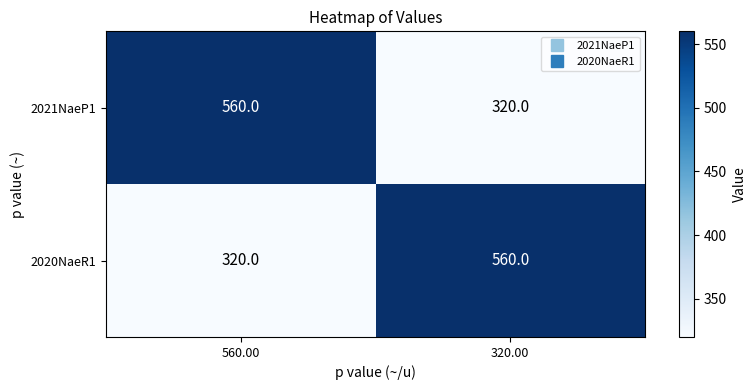

How many distinct data groups are displayed?

2